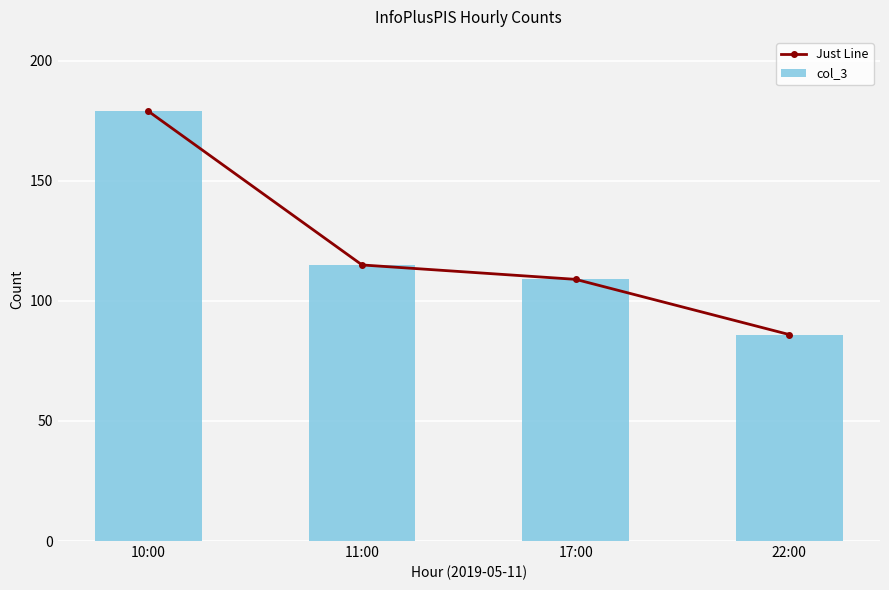

Rank the series at 22:00 from highest to lowest value.

Just Line, col_3